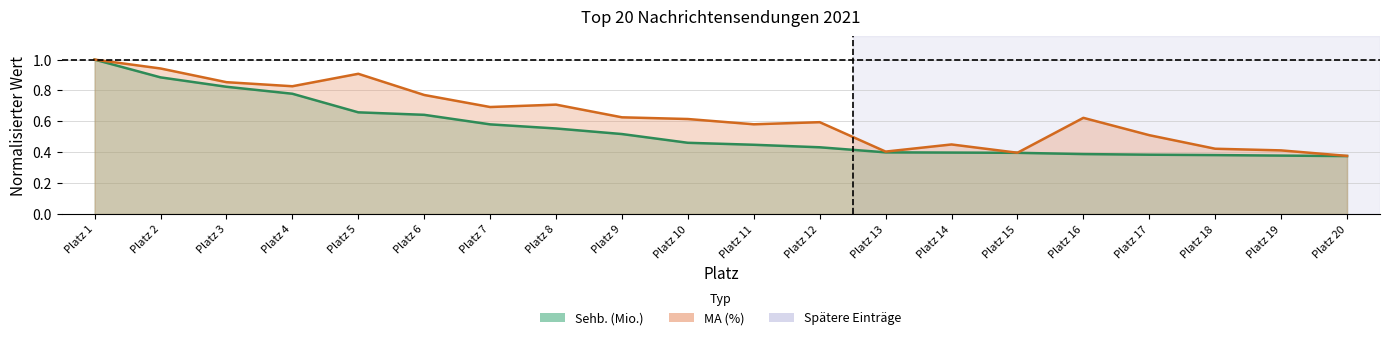

What is the difference between the maximum and minimum values in the Sehb. (Mio.) series?

0.6